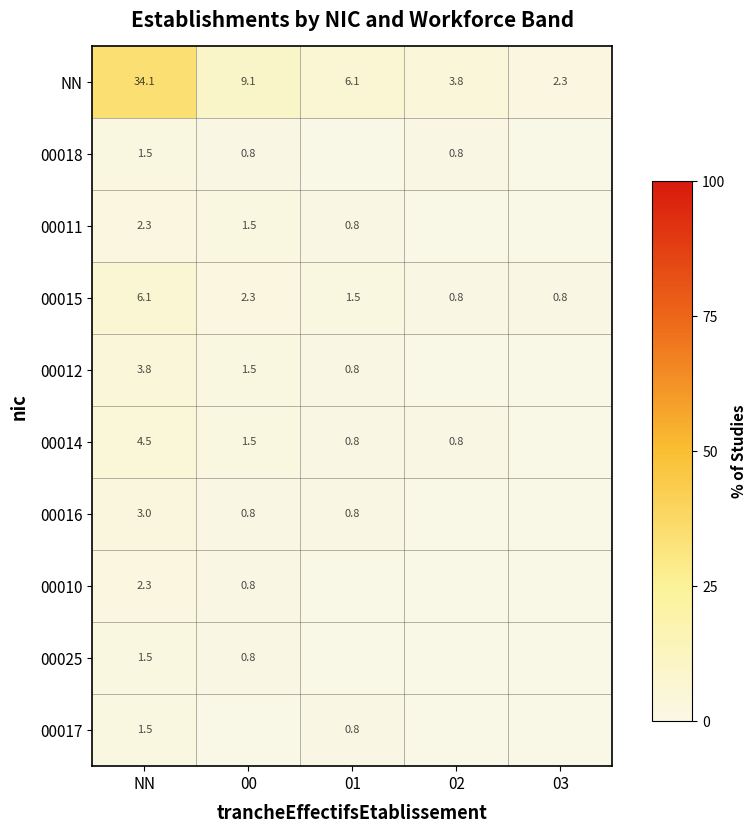

What is the maximum value for NN?

34.1